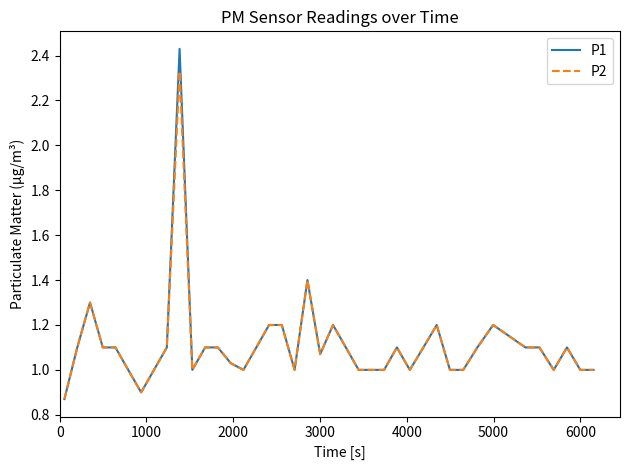

Which series has the largest range (max minus min)?

P1